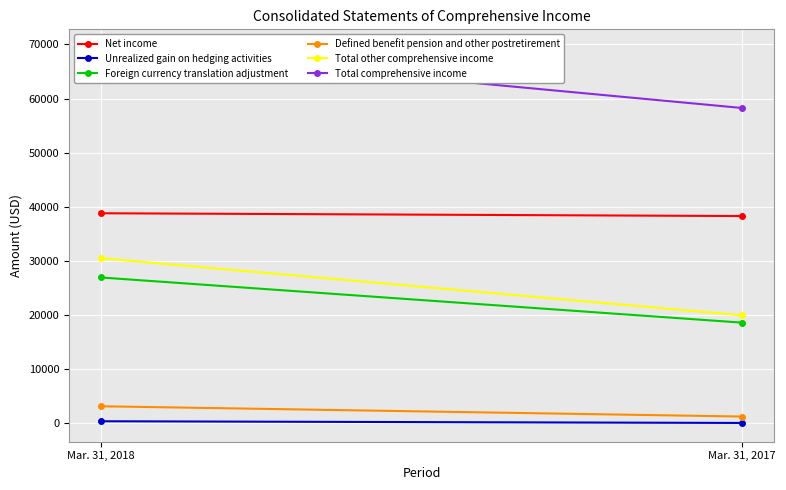

At which label is Unrealized gain on hedging activities closest to 239?

Mar. 31, 2017